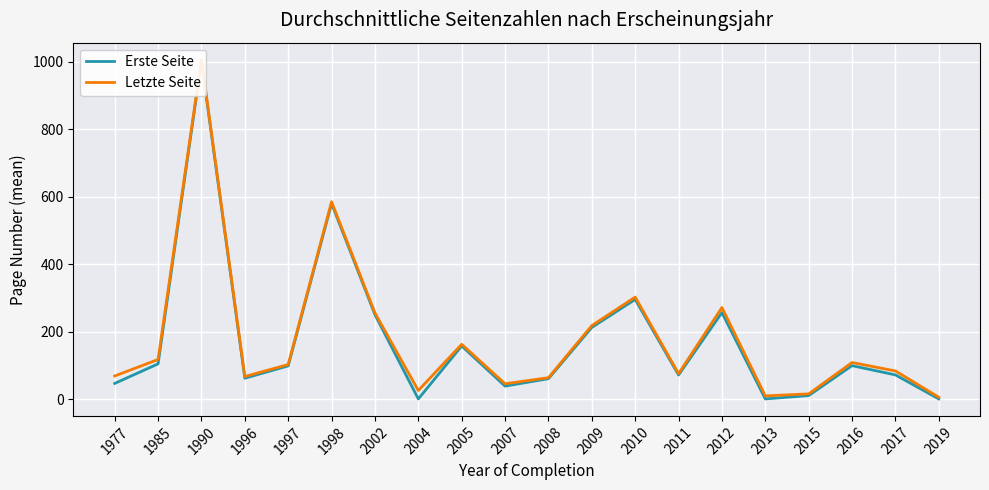

True or false: Erste Seite and Letzte Seite intersect in this chart.

False